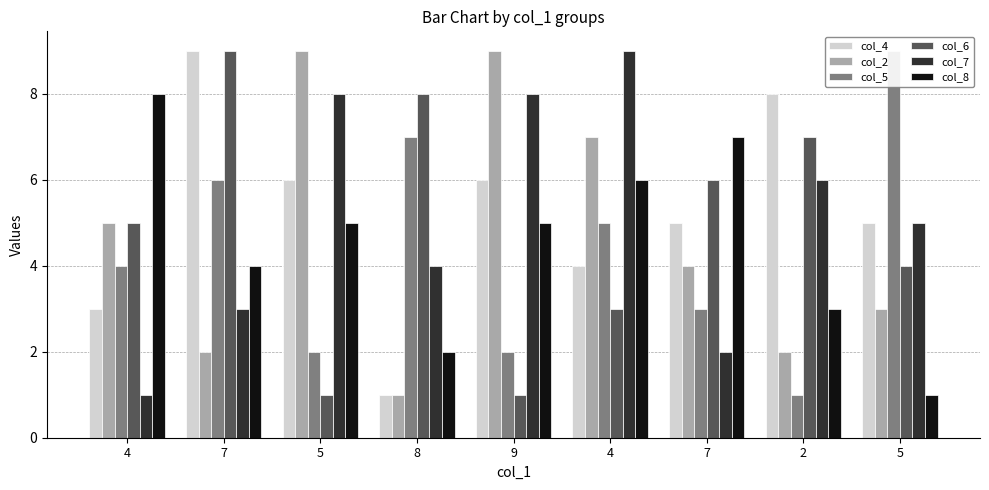

Is it true that col_8 equals 9 at 4?

False